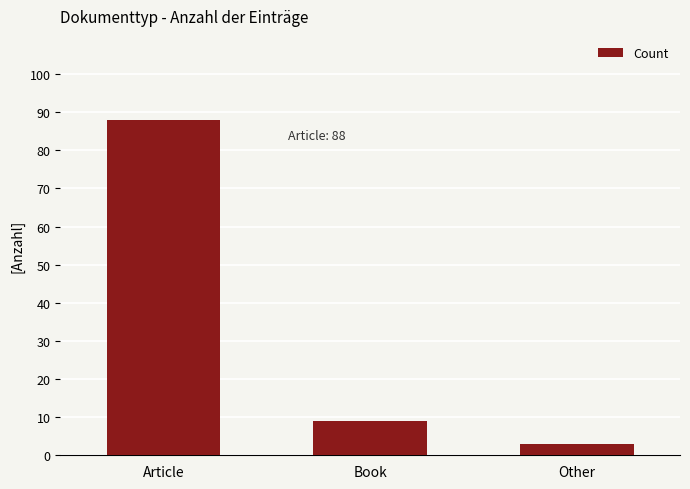

How many values are below 9?

1